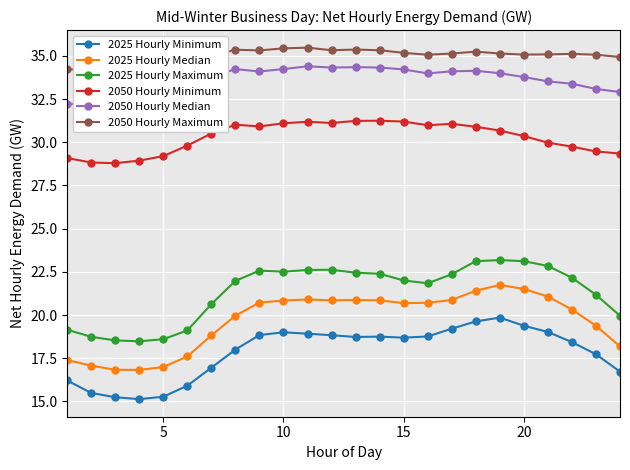

Rank the series by their maximum value, from lowest to highest.

2025 Hourly Minimum, 2025 Hourly Median, 2025 Hourly Maximum, 2050 Hourly Minimum, 2050 Hourly Median, 2050 Hourly Maximum